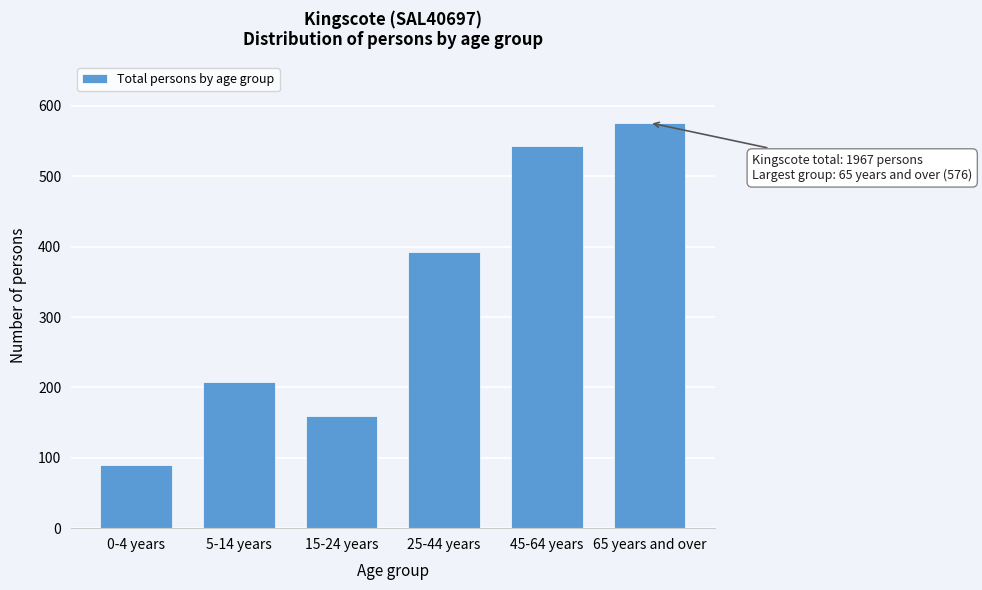

Reading left to right, transcribe all the data shown in this chart.

90	207	159	392	543	576